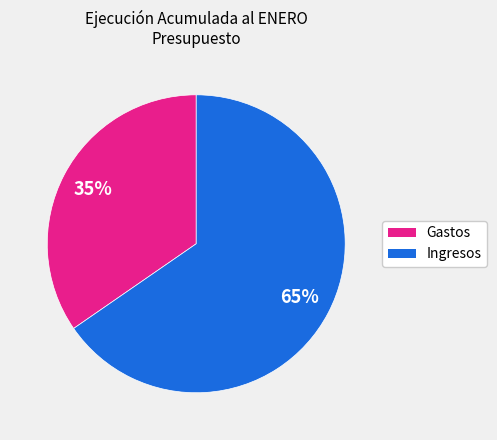

Rank the categories by value from highest to lowest.

Ingresos, Gastos